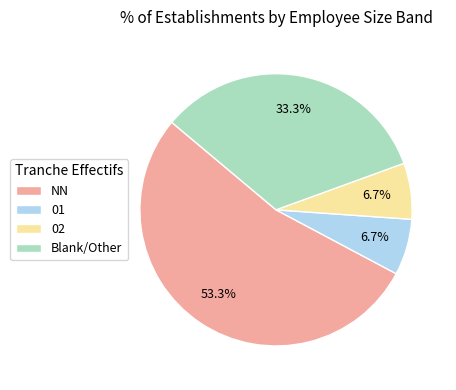

To the nearest percent, what is the difference between the largest and smallest slice percentages?

47%